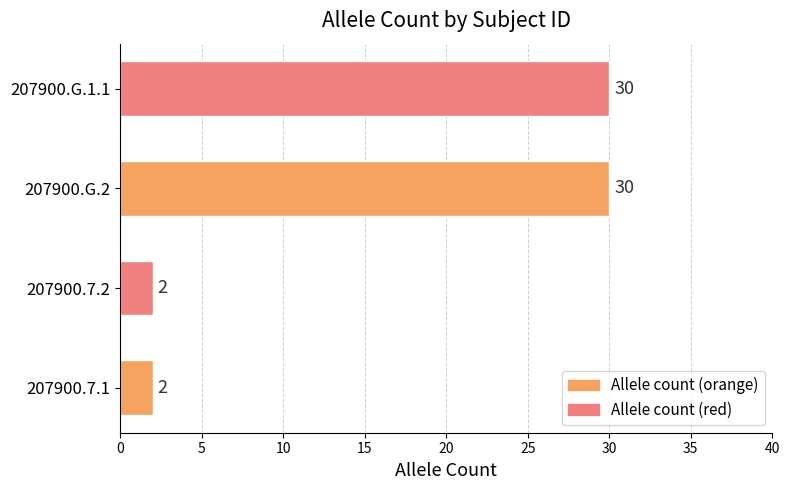

True or false: the data shows 14 at 207900.G.2.

False